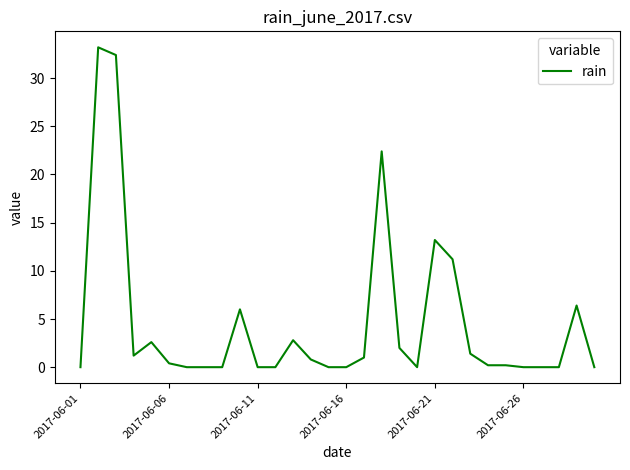

True or false: there are more than 1 points higher than both neighbors.

True